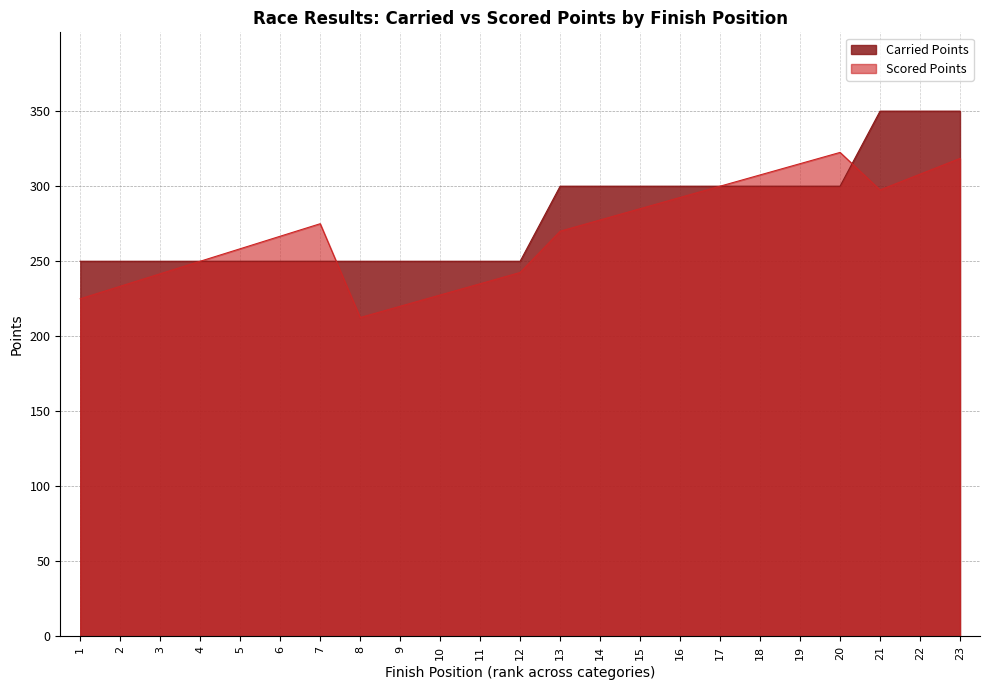

Reading left to right, extract all data points from this chart.

Carried Points: 1=250.0	2=250.0	3=250.0	4=250.0	5=250.0	6=250.0	7=250.0	8=250.0	9=250.0	10=250.0	11=250.0	12=250.0	13=300.0	14=300.0	15=300.0	16=300.0	17=300.0	18=300.0	19=300.0	20=300.0	21=350.0	22=350.0	23=350.0
Scored Points: 1=225.0	2=233.3	3=241.7	4=250.0	5=258.3	6=266.7	7=275.0	8=212.5	9=220.0	10=227.5	11=235.0	12=242.5	13=270.0	14=277.5	15=285.0	16=292.5	17=300.0	18=307.5	19=315.0	20=322.5	21=297.5	22=308.0	23=318.5